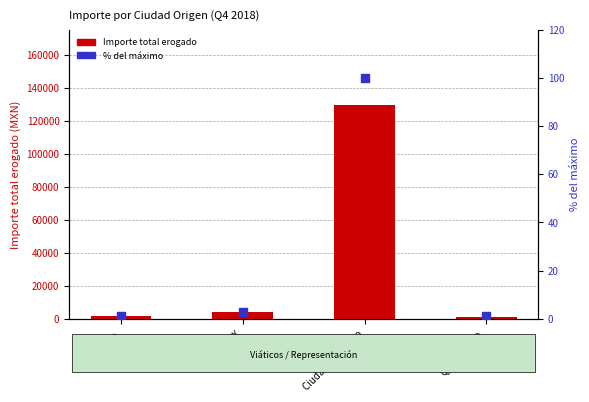

Which series has the widest spread of Y values?

Importe total erogado